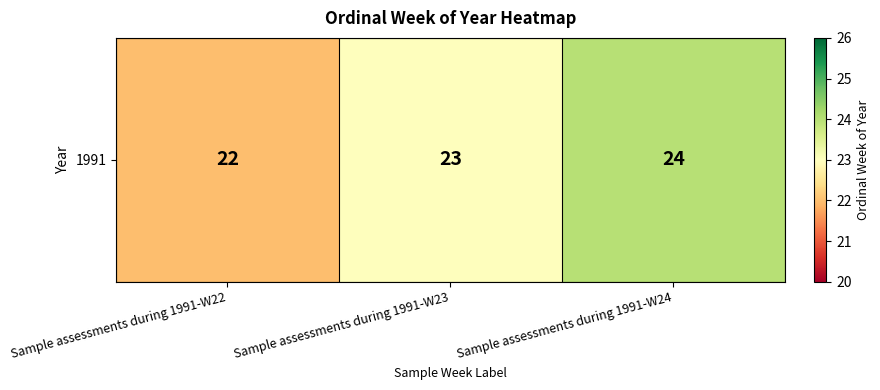

What is the maximum value shown in the chart?

24